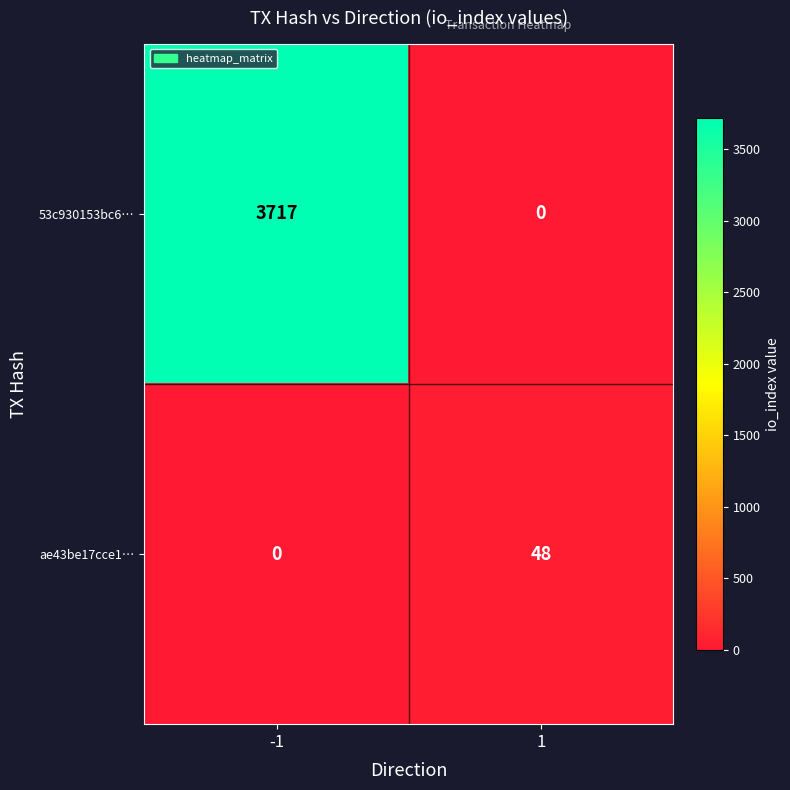

Rank the categories by ae43be17cce1… value from highest to lowest.

1, -1